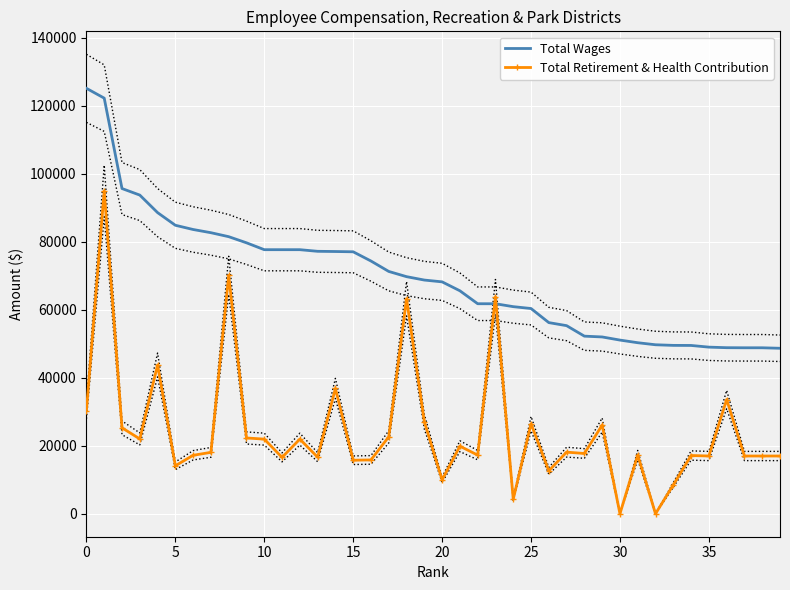

What is the difference between the second highest and minimum values in the Total Wages series?

73569